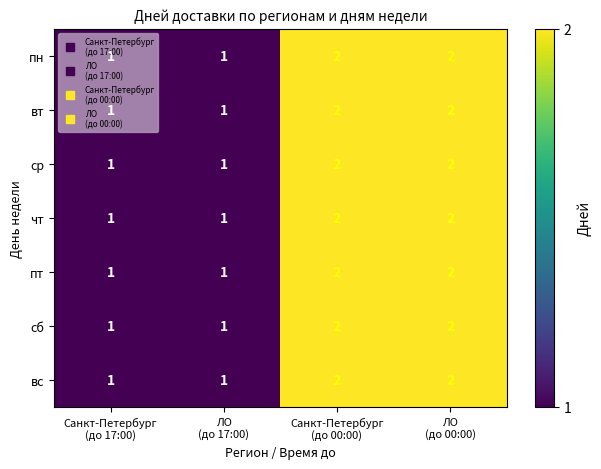

How many categories are shown in the chart?

4